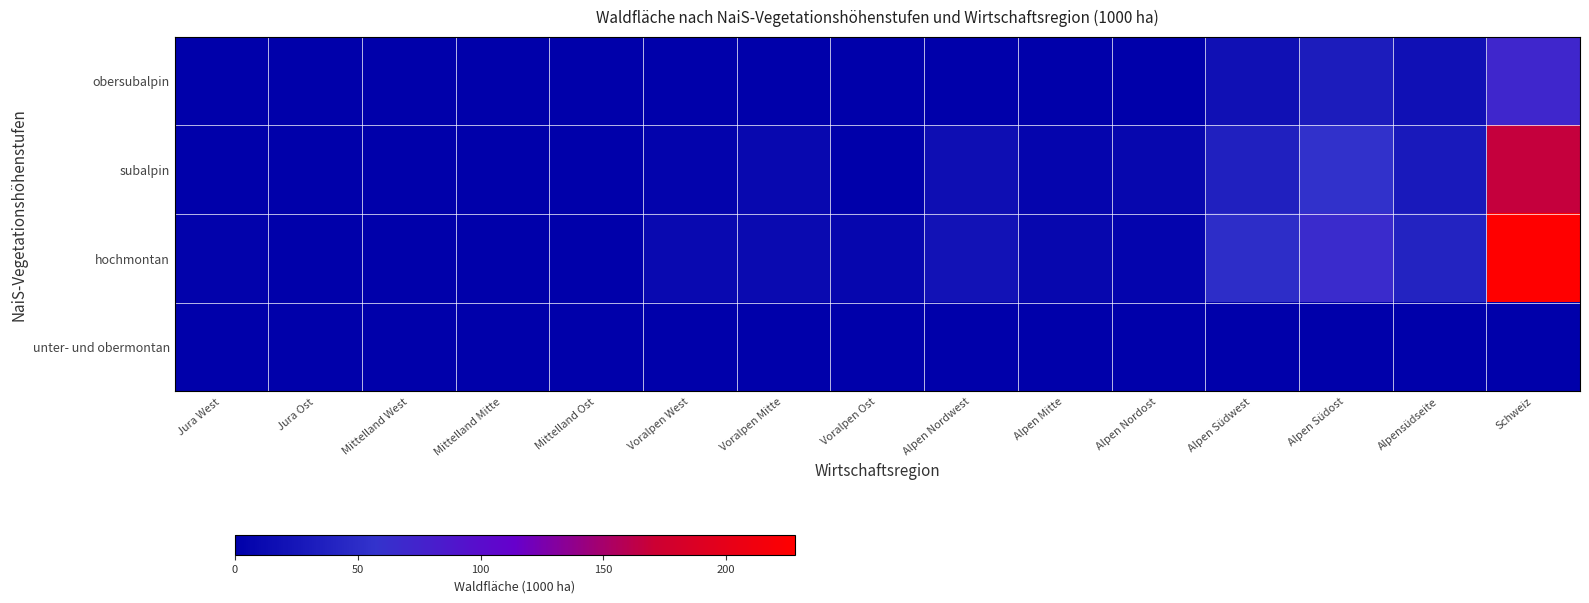

At which category is the sum across all series the highest?

Schweiz